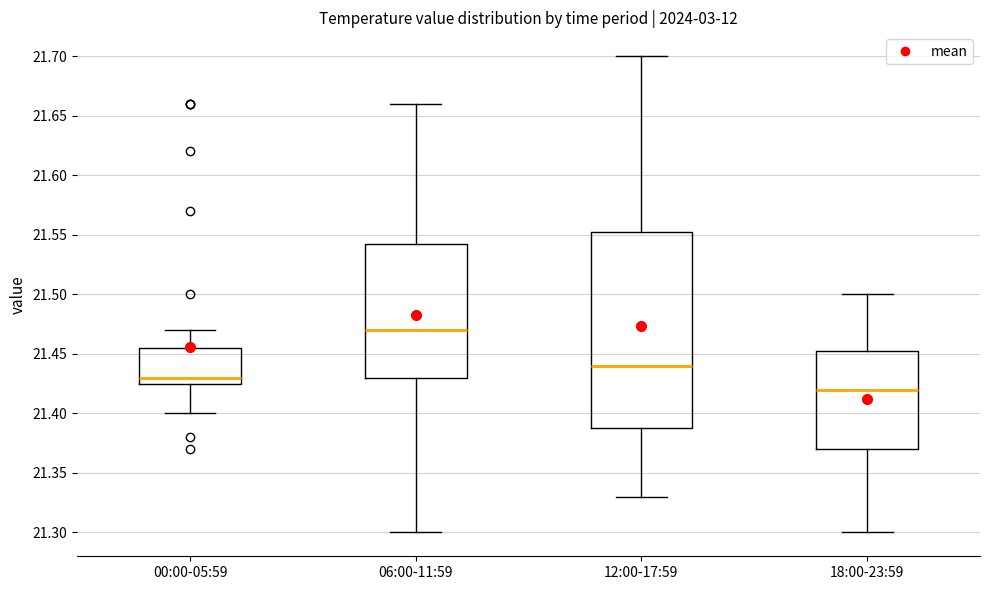

Which box has the lowest median line?

18:00-23:59